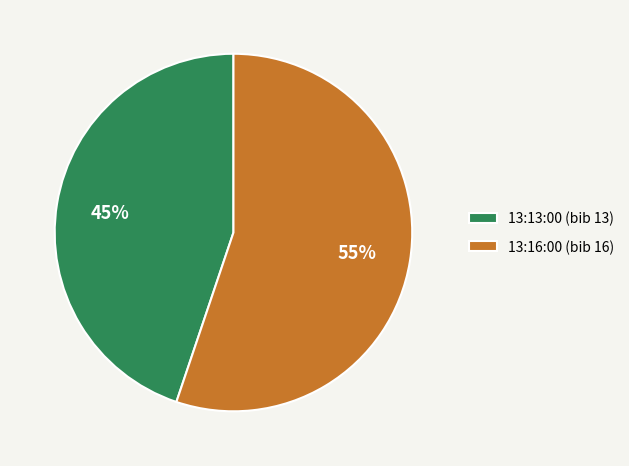

To the nearest percent, what is the average slice percentage?

50%